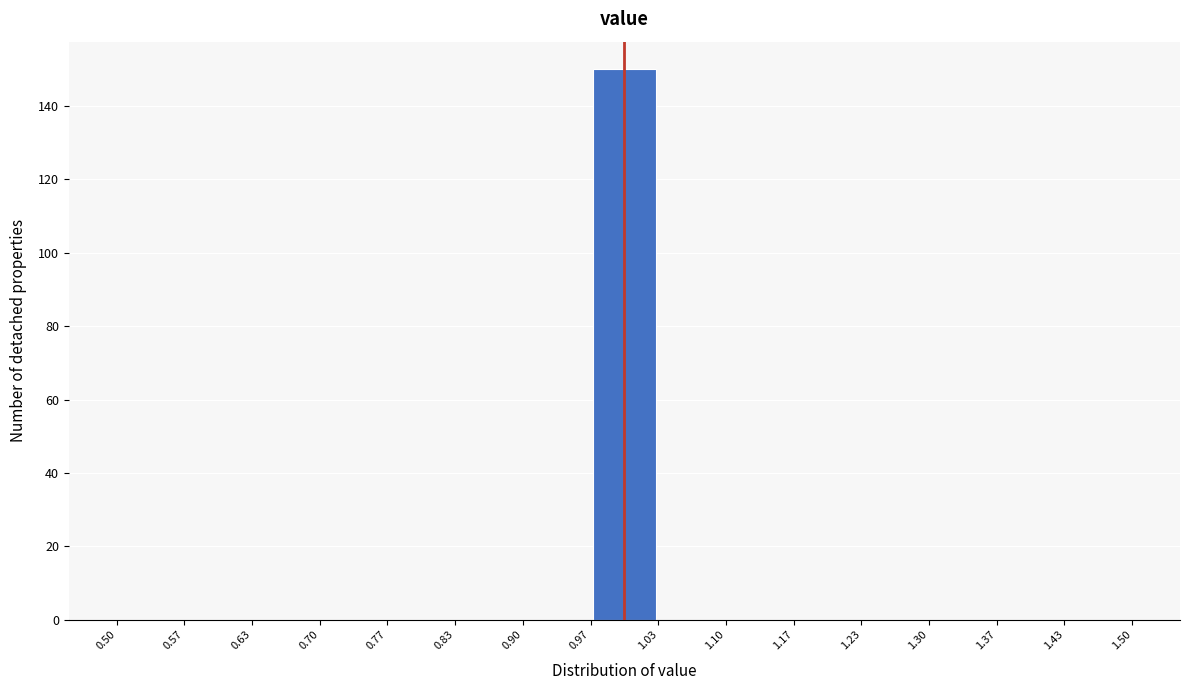

Over which range of the x-axis is the bar tallest?

0.97 to 1.03